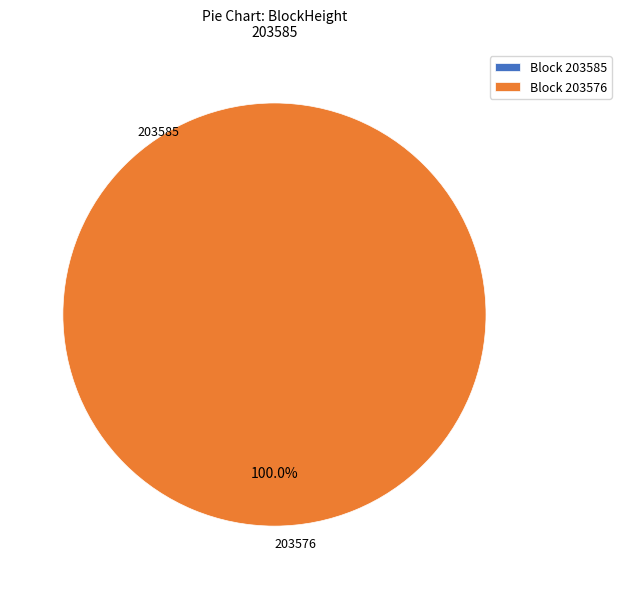

The 203585 slice represents 15% of the pie. True or false?

False